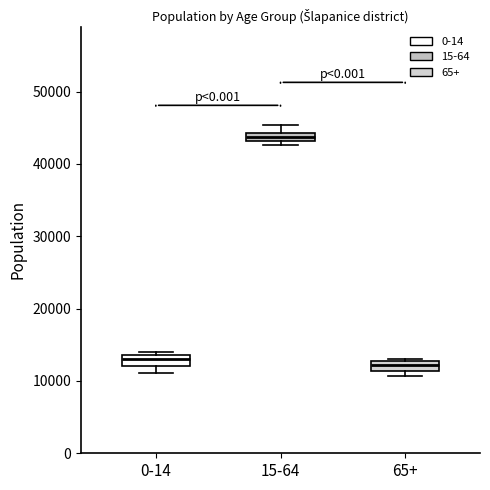

Where is the lower edge of the box for 0-14 on the y-axis? The values are not printed on the chart, so give them approximately, as read against the axis.

12000